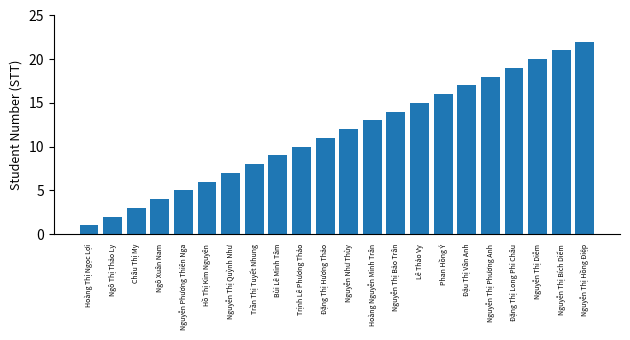

Is it true that the value at Nguyễn Thị Quỳnh Như is 7?

True